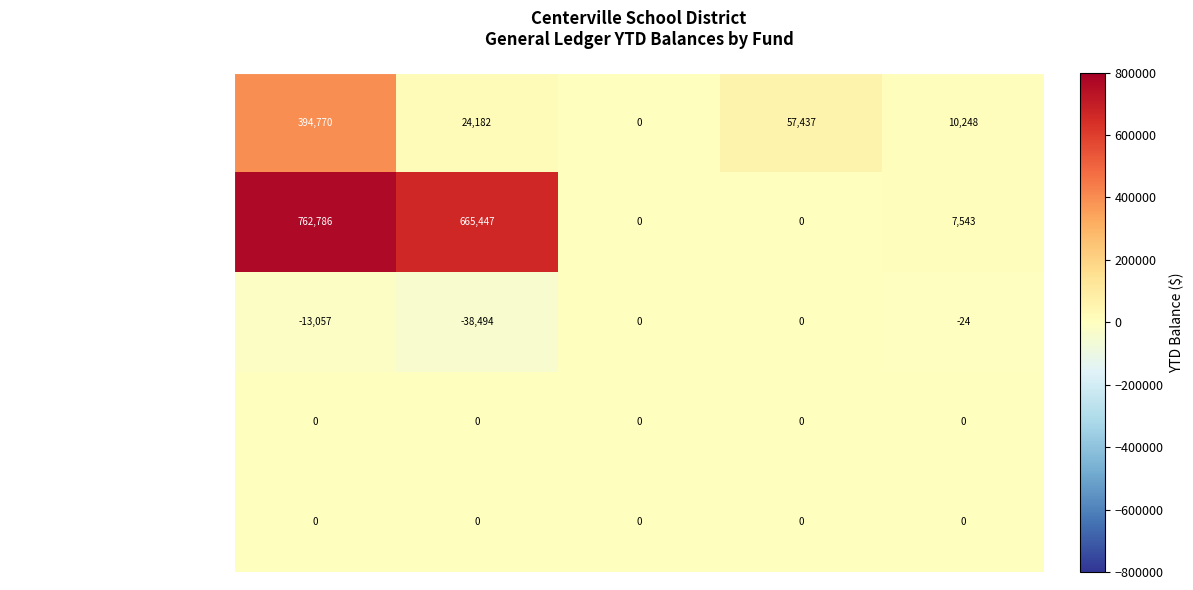

At how many categories does at least one series exceed 742172?

1